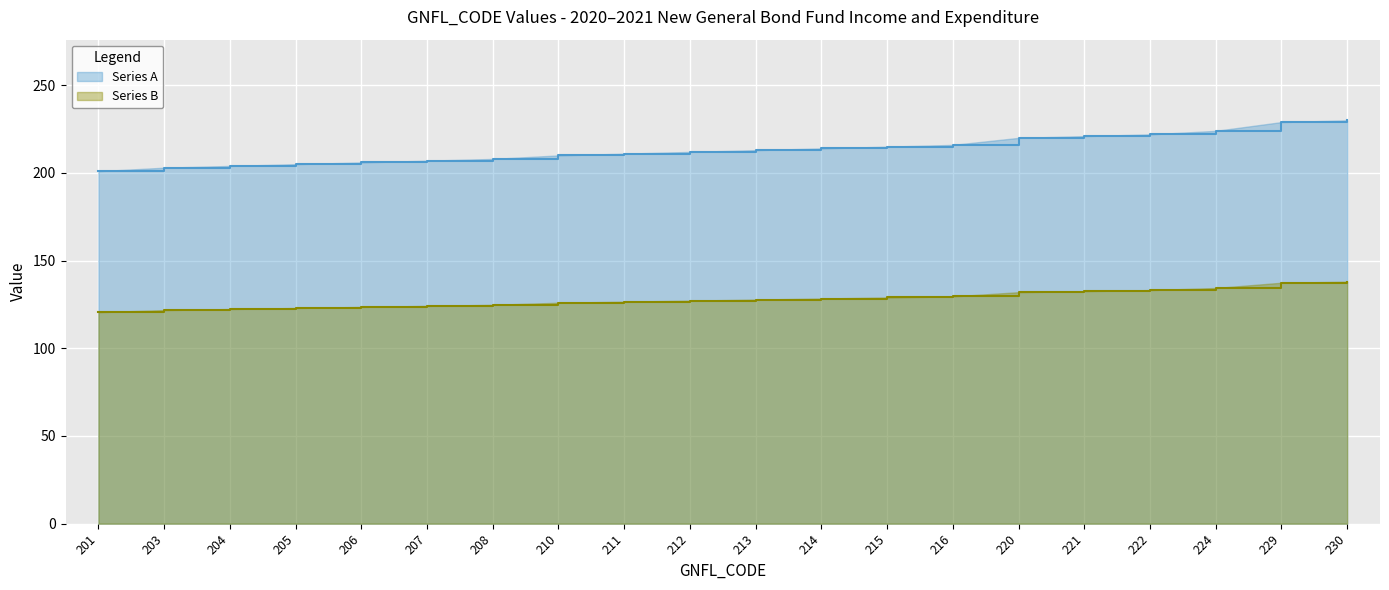

What is the difference between the Series A values at 208 and 201?

7.0